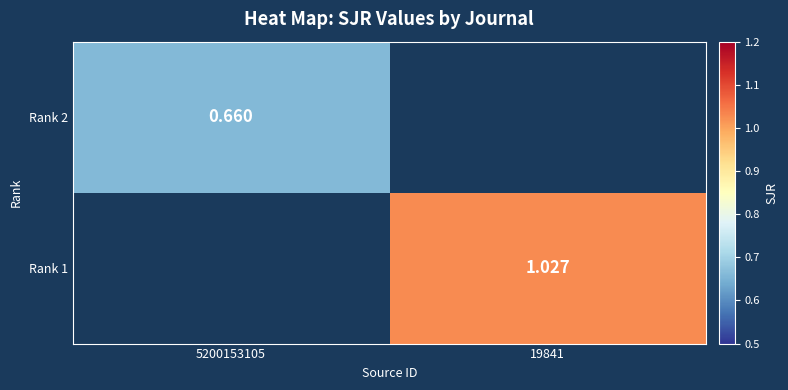

Is the value of Rank 2 at 5200153105 greater than the value of Rank 1 at 19841?

No